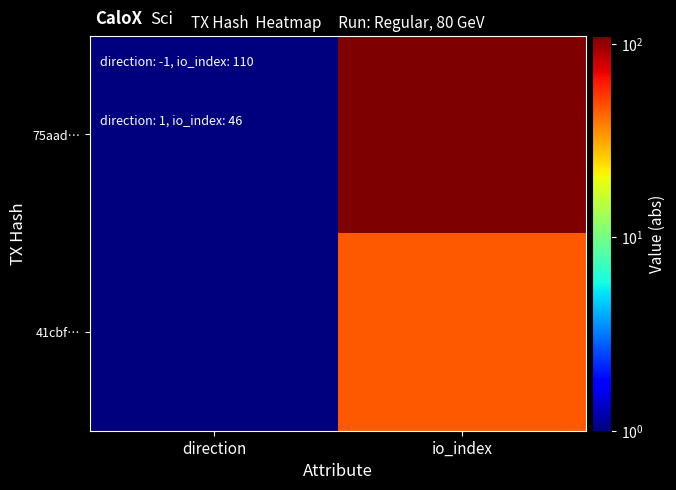

Count the number of data series in this chart.

2